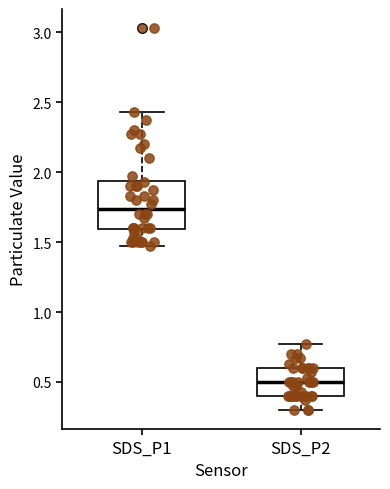

Reading left to right, read every box against the y-axis: the position of its median line, the range the box covers, and the ends of its whiskers. The values are not printed on the chart, so give them approximately, as read against the axis.

SDS_P1: median 1.75, box 1.60 to 1.95, whiskers 1.45 to 2.45
SDS_P2: median 0.50, box 0.40 to 0.60, whiskers 0.30 to 0.75